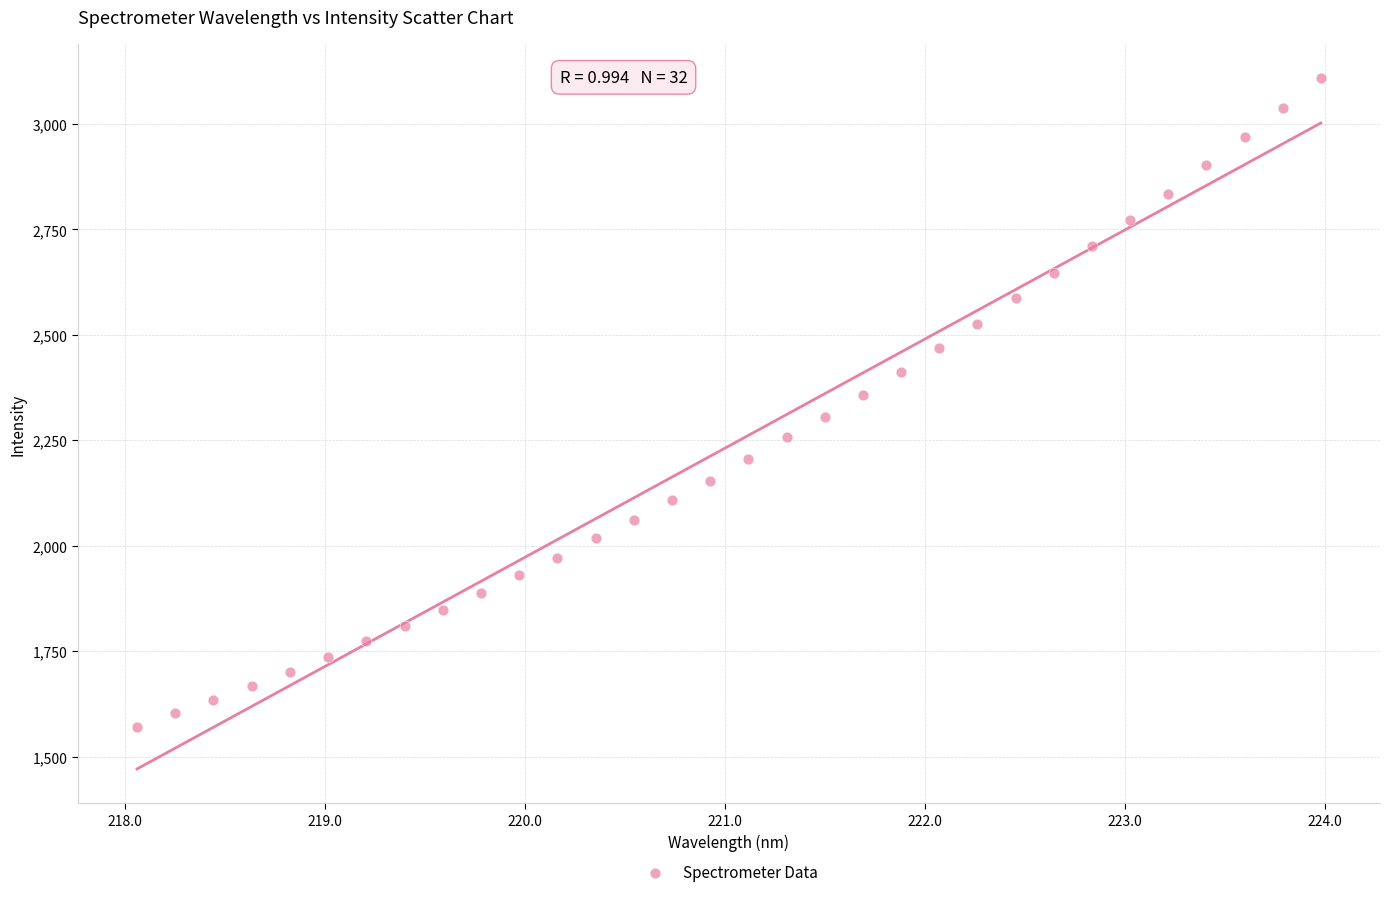

What is the range of Y values (max minus min)?

1536.9